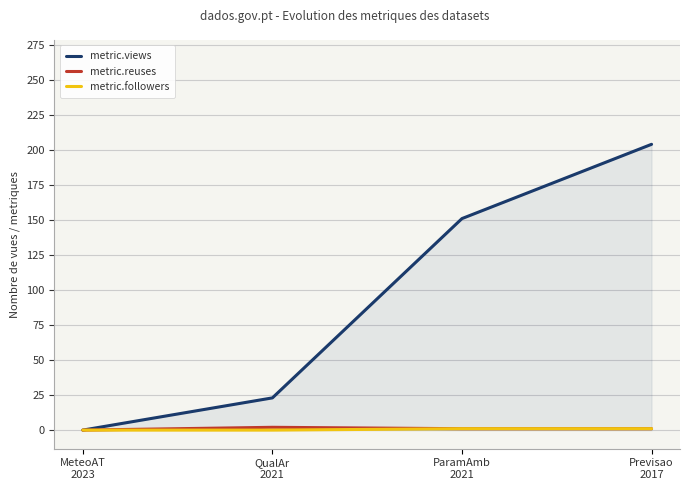

The value of metric.reuses at MeteoAT
2023 is 0. True or false?

True